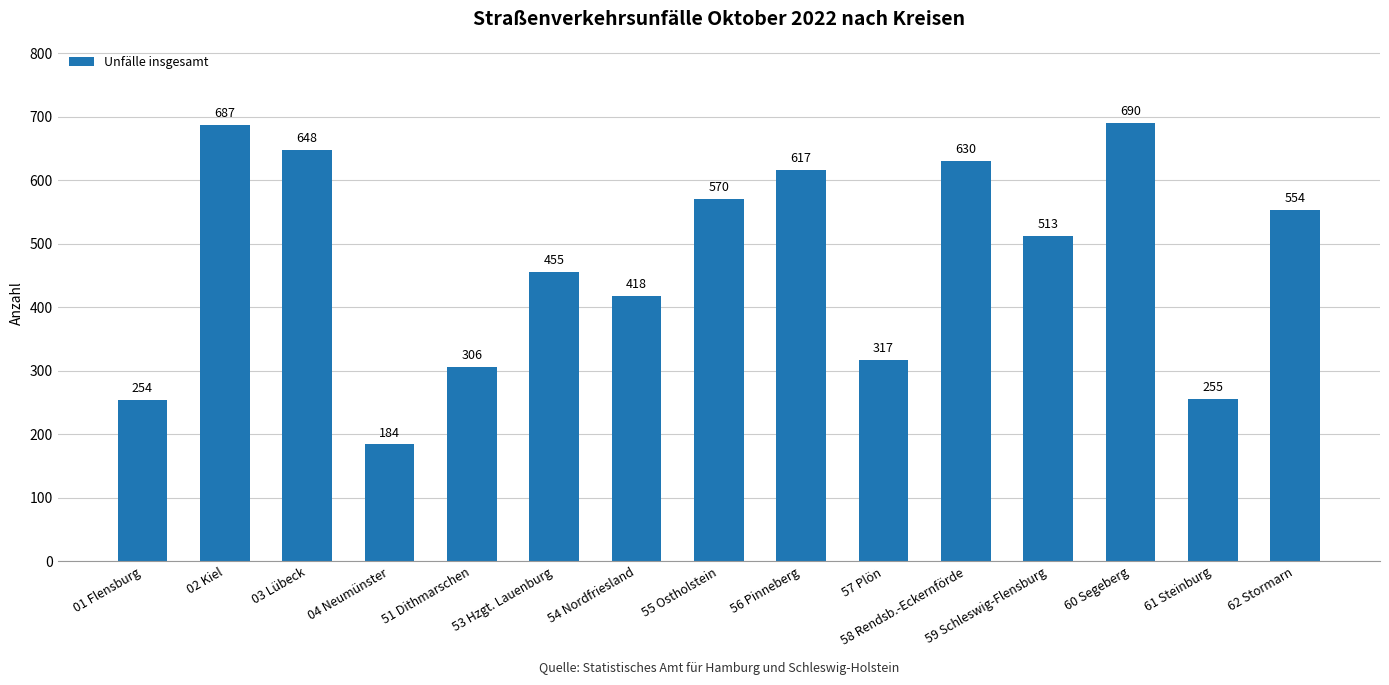

Approximately how many times larger is the value at 57 Plön compared to 60 Segeberg?

0.5